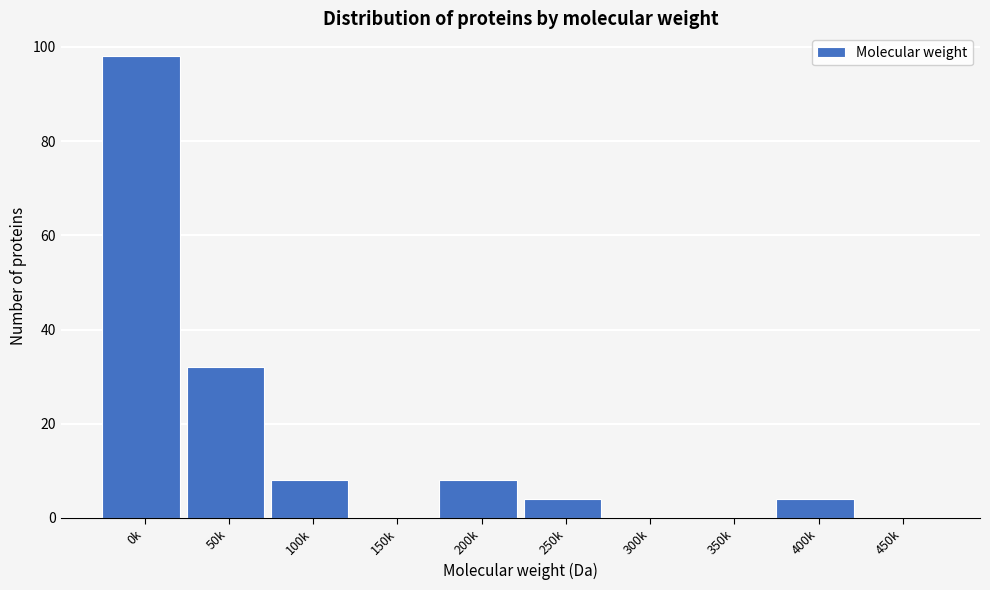

Reading left to right, list all the values displayed in this chart.

0k=98	50k=32	100k=8	150k=0	200k=8	250k=4	300k=0	350k=0	400k=4	450k=0